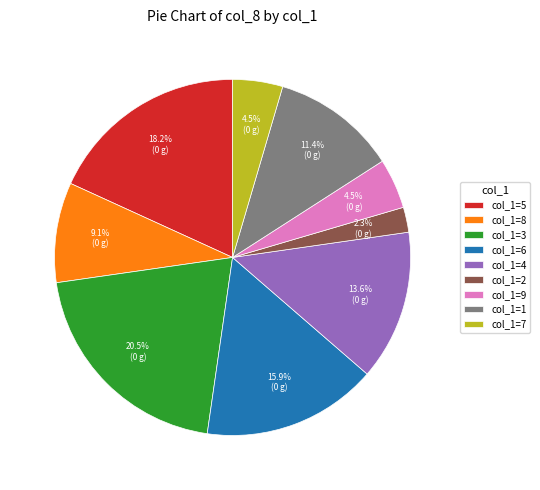

Is there a majority slice in this chart?

No